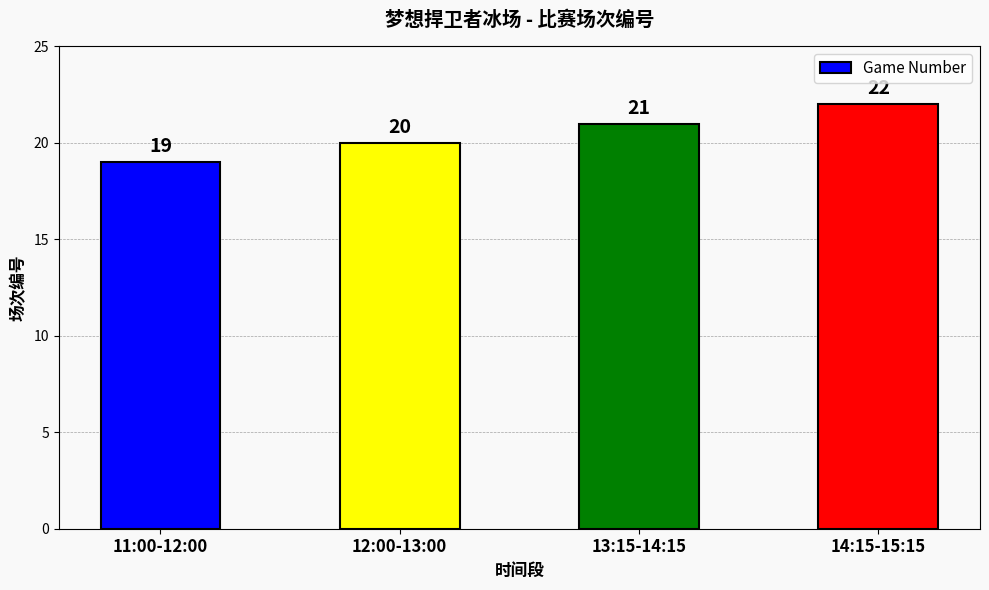

List the labels in order of value, largest first.

14:15-15:15, 13:15-14:15, 12:00-13:00, 11:00-12:00